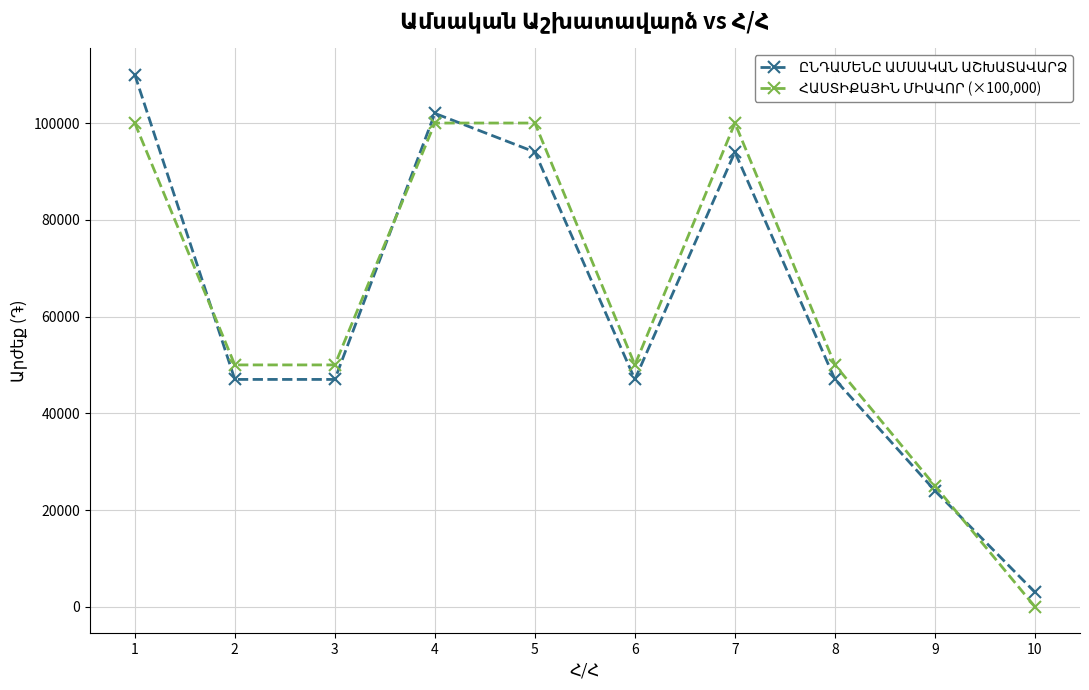

At how many categories does at least one series exceed 90702?

4